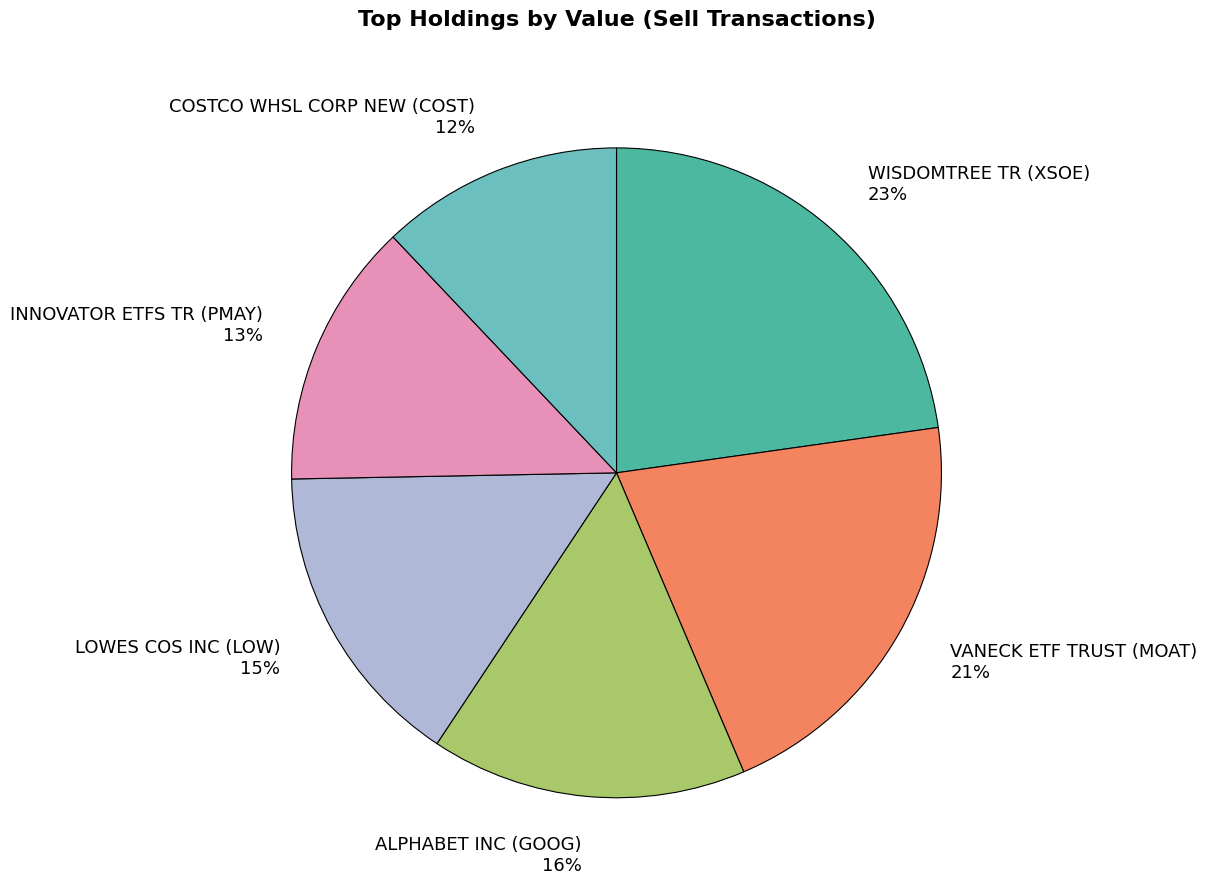

To the nearest percent, what portion does COSTCO WHSL CORP NEW (COST) represent?

12%